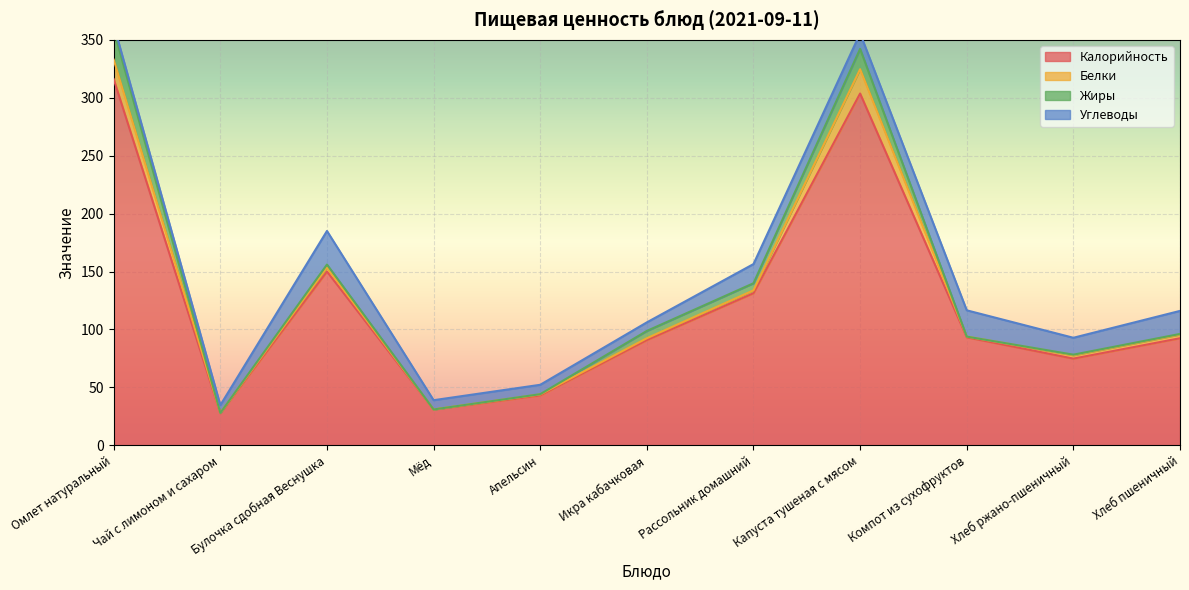

True or false: Углеводы has more than 1 points higher than both neighbors.

True